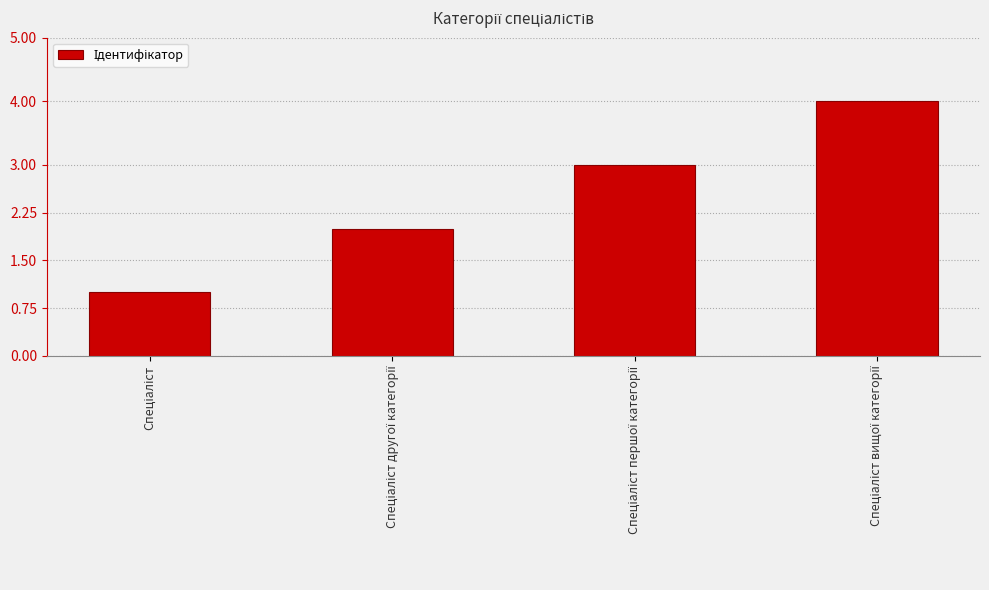

What is the maximum value shown in the chart?

4